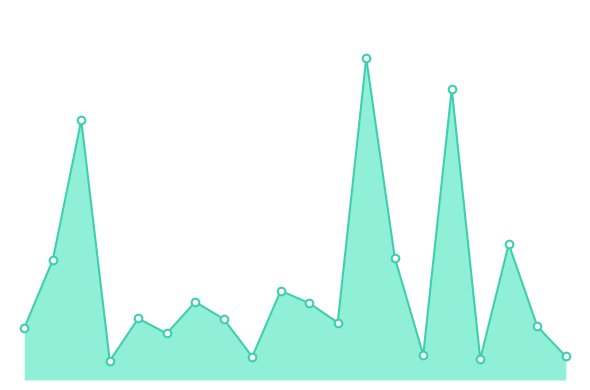

Does the chart have visible grid lines?

No